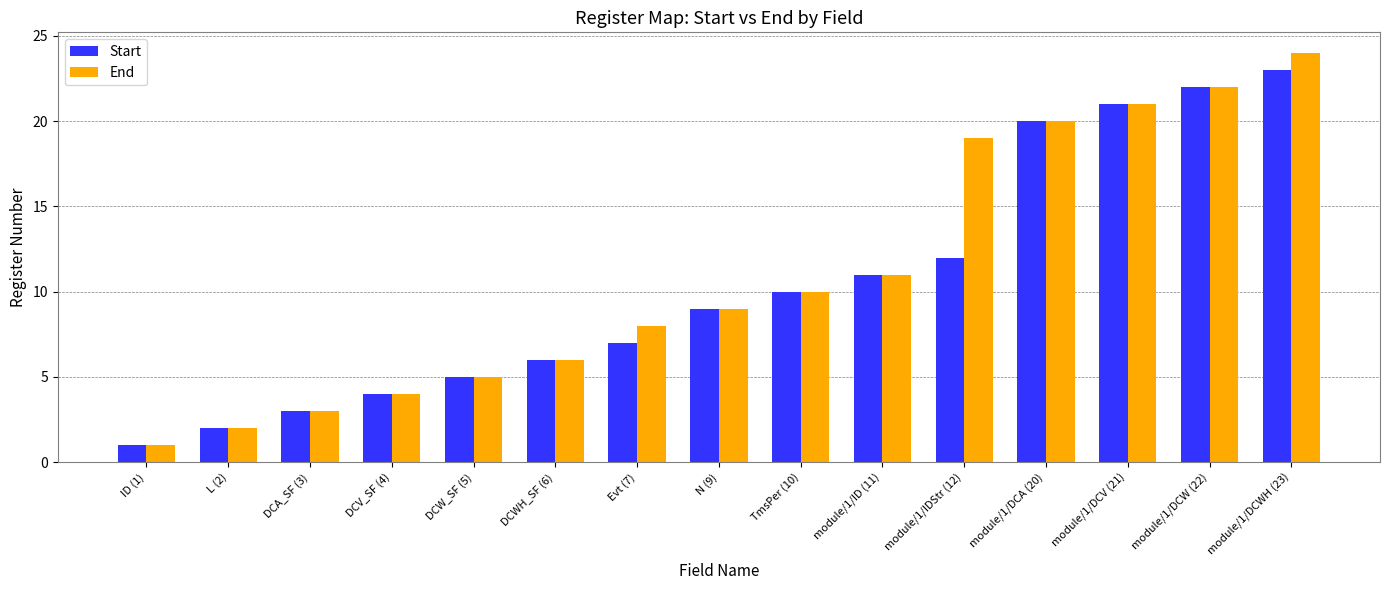

Is it true that Start equals 3 at DCA_SF (3)?

True